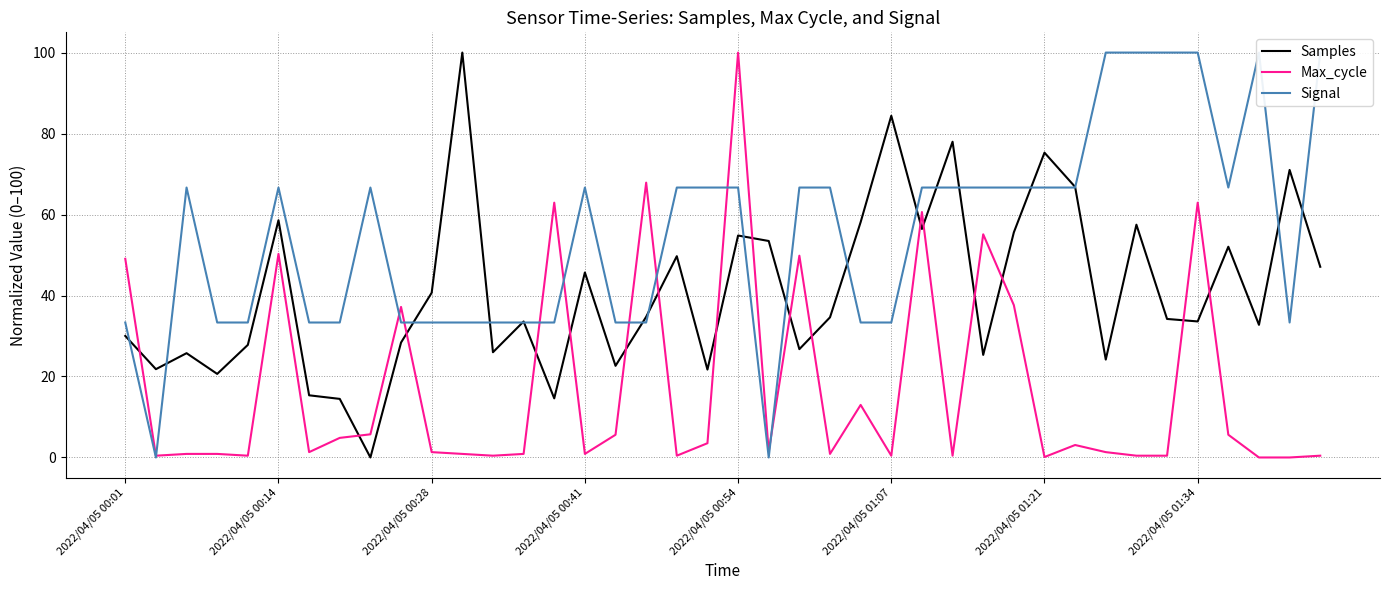

What is the sum of the Samples values at 14 and 34?

48.8